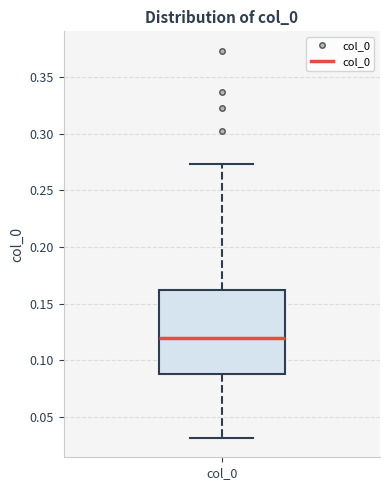

Transcribe this box plot: give where the median line is, the range the box spans, and where the two whiskers end, as read against the y-axis. The values are not printed on the chart, so give them approximately, as read against the axis.

median 0.120, box 0.090 to 0.160, whiskers 0.030 to 0.275